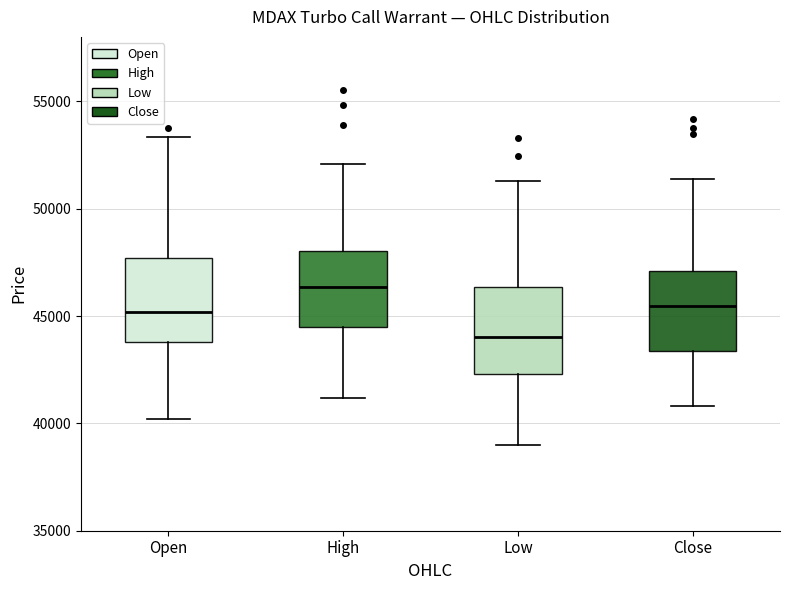

Which box's median line is the lowest?

Low